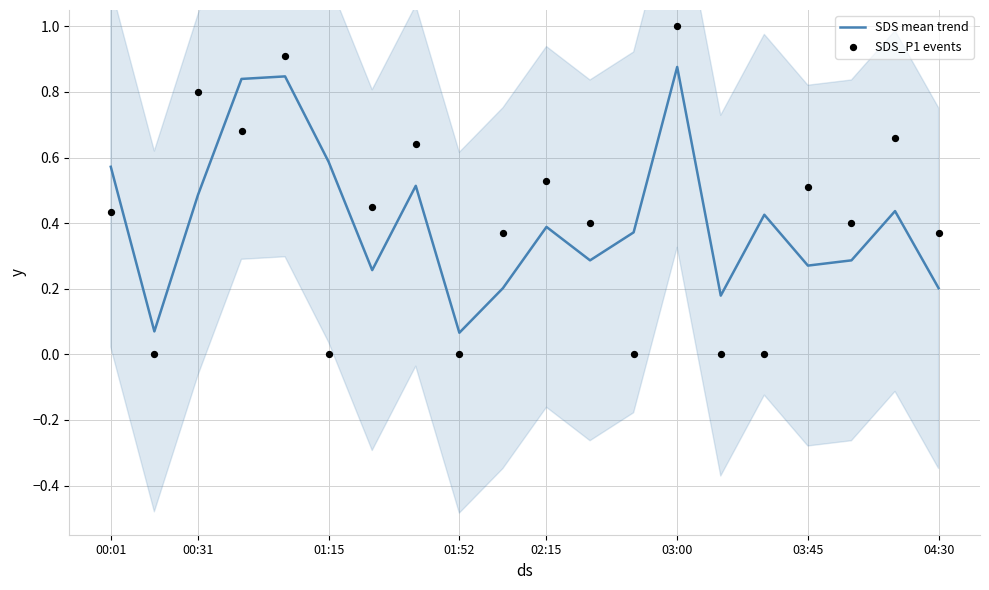

Which series has the widest spread of Y values?

SDS_P1 events